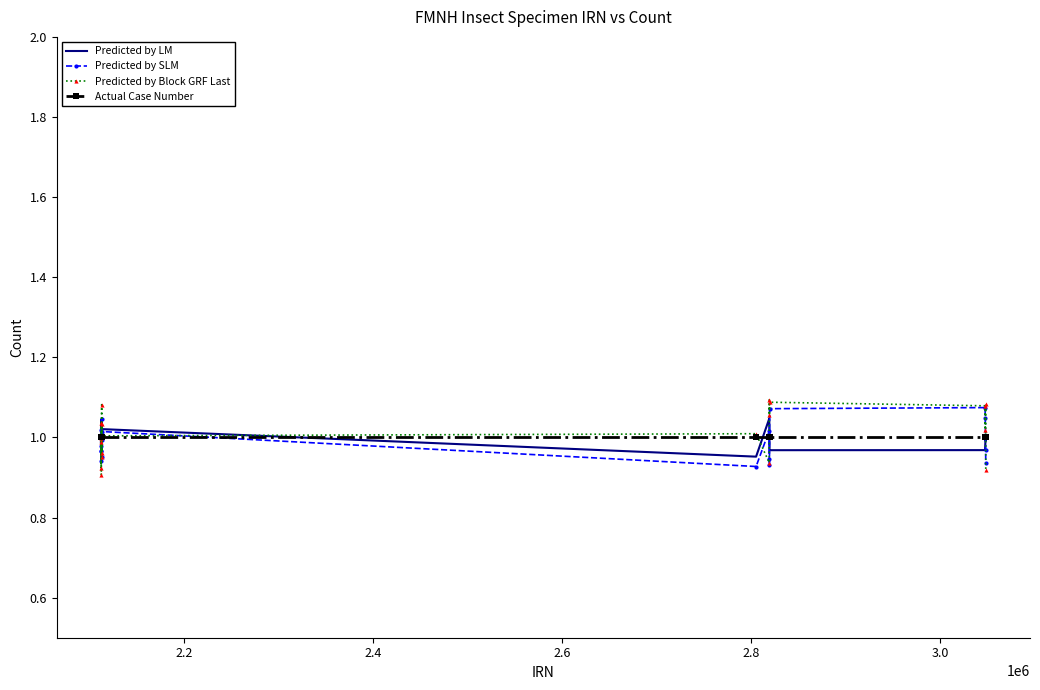

Which series has the widest spread of values?

Predicted by Block GRF Last